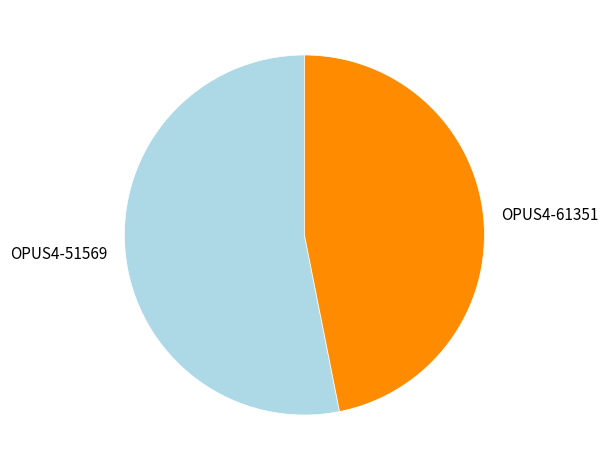

Do OPUS4-61351 and OPUS4-51569 together represent more than half of the pie?

Yes